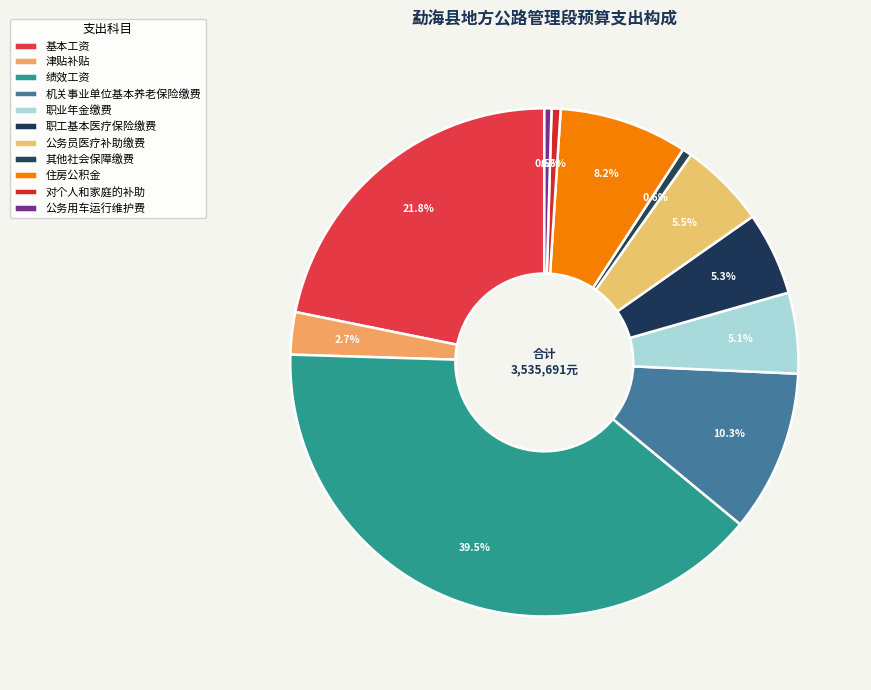

Is there any slice that represents more than half of the pie?

No